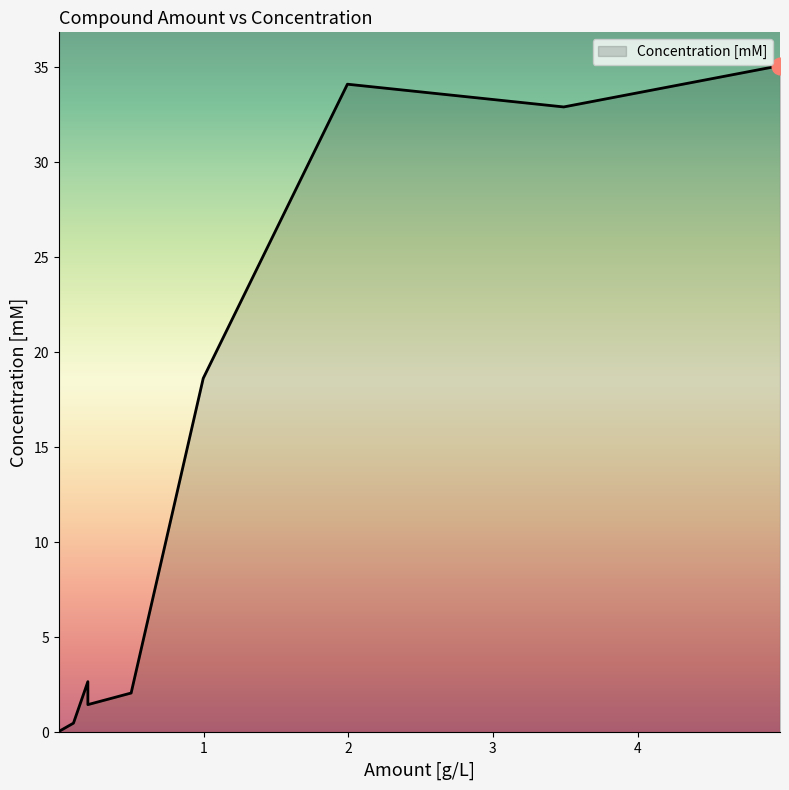

Does the chart display data point markers on the line(s)?

No